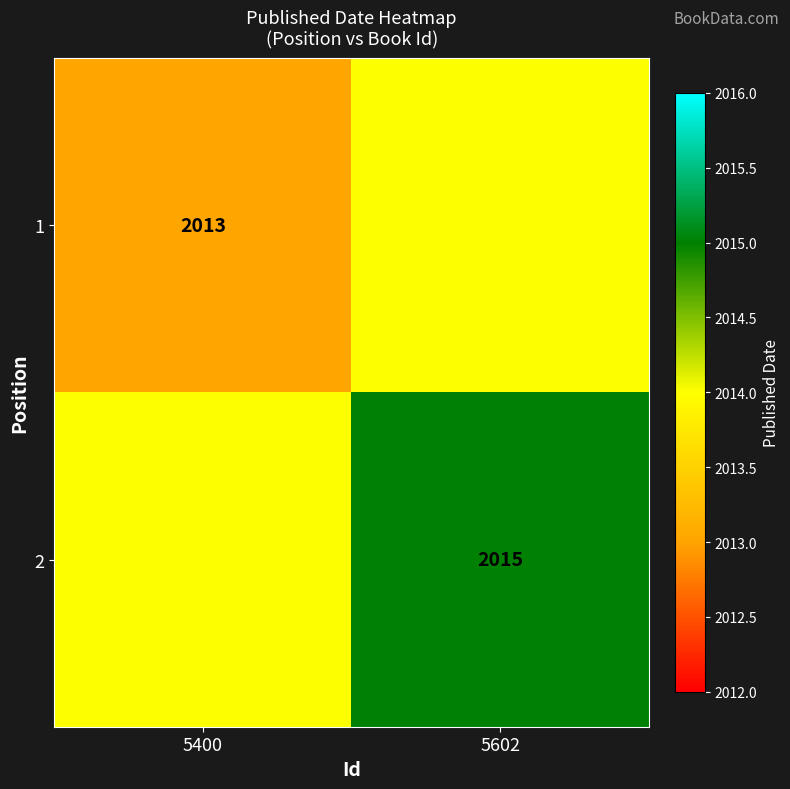

The 2 series shows 1023 at 5602. True or false?

False